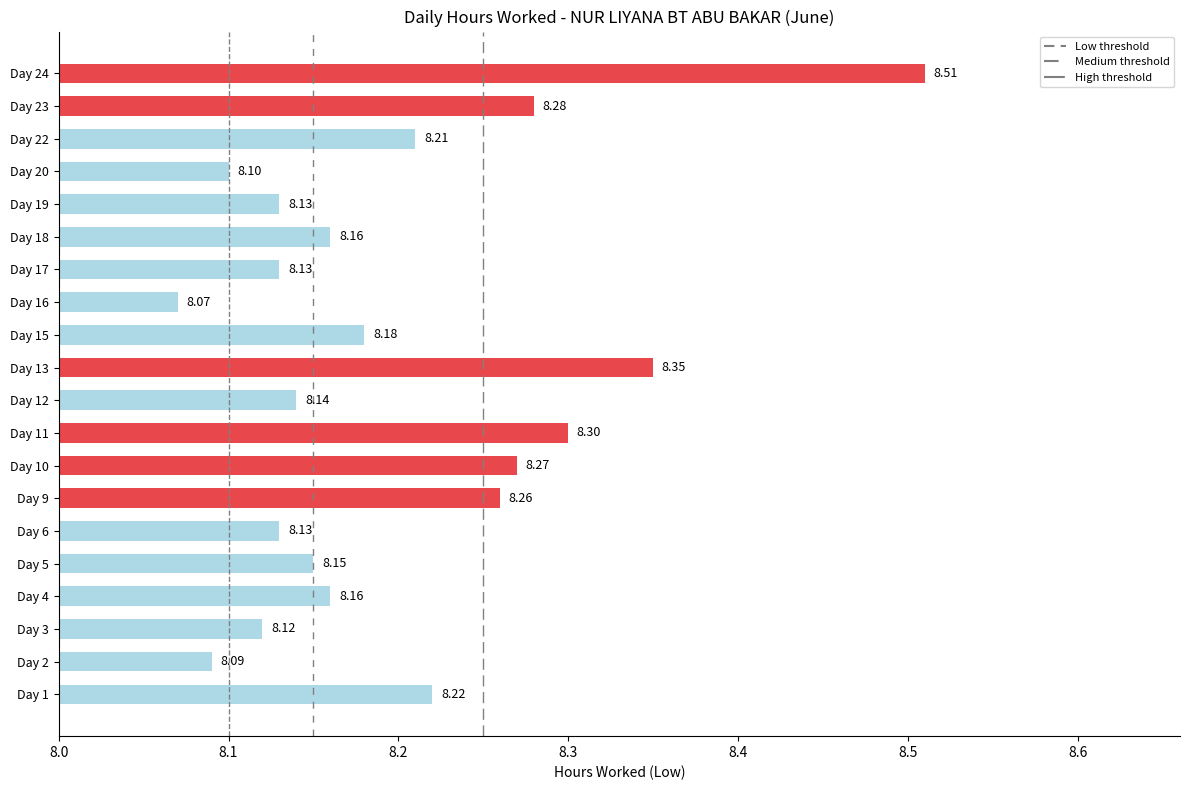

How many series are shown in this chart?

1